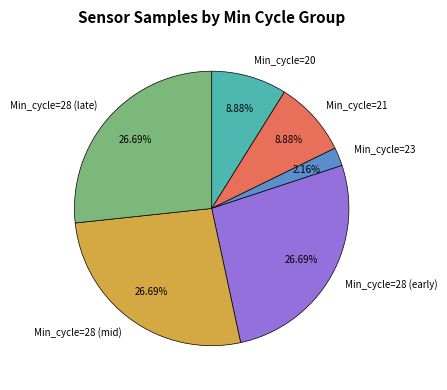

How many segments does this pie chart have?

6